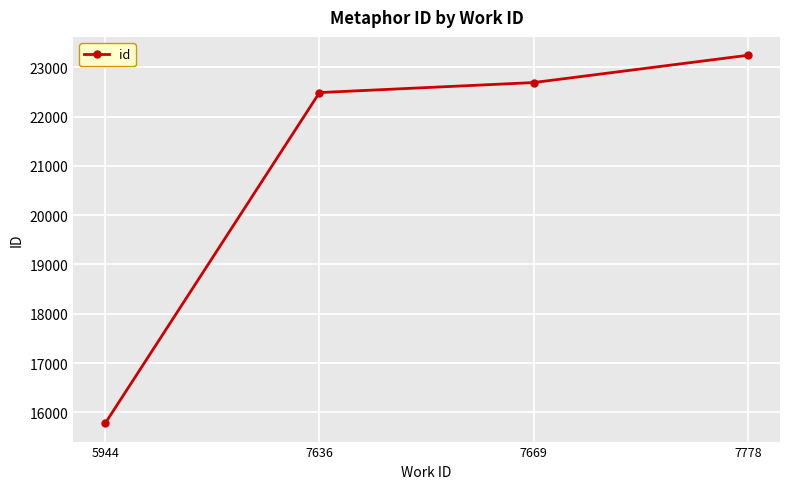

List the labels in order of value, smallest first.

5944, 7636, 7669, 7778